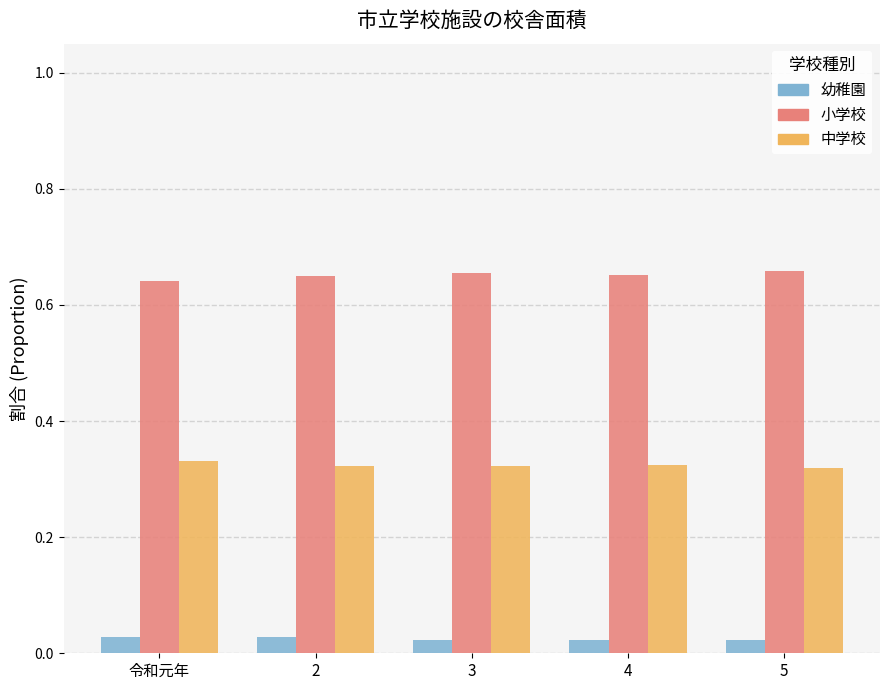

Which category has the lowest value in the 小学校 series?

令和元年